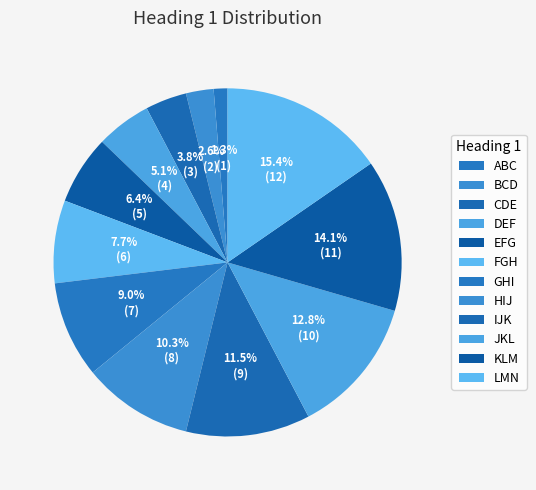

How many segments does this pie chart have?

12